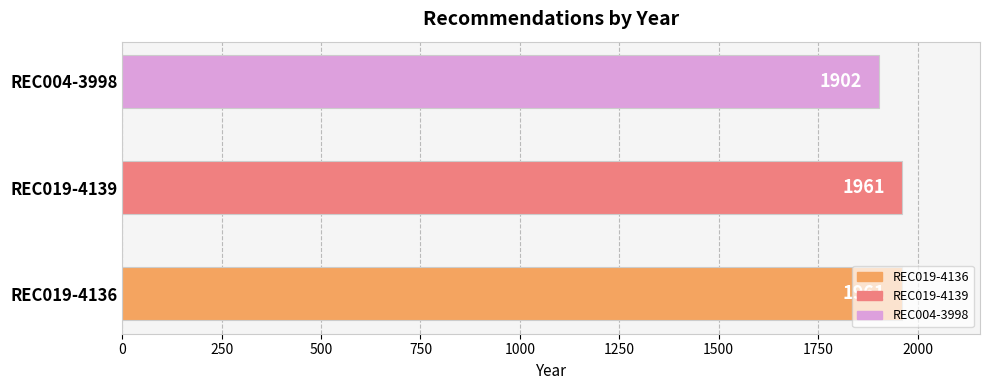

Are the bars horizontal?

Yes